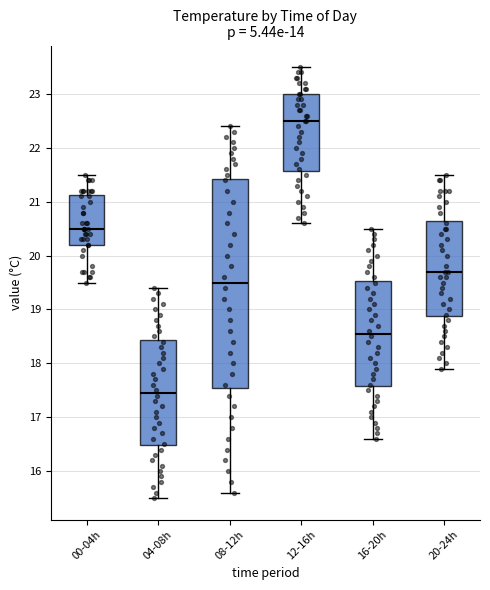

Which box is the tallest, from its lower edge to its upper edge?

08-12h